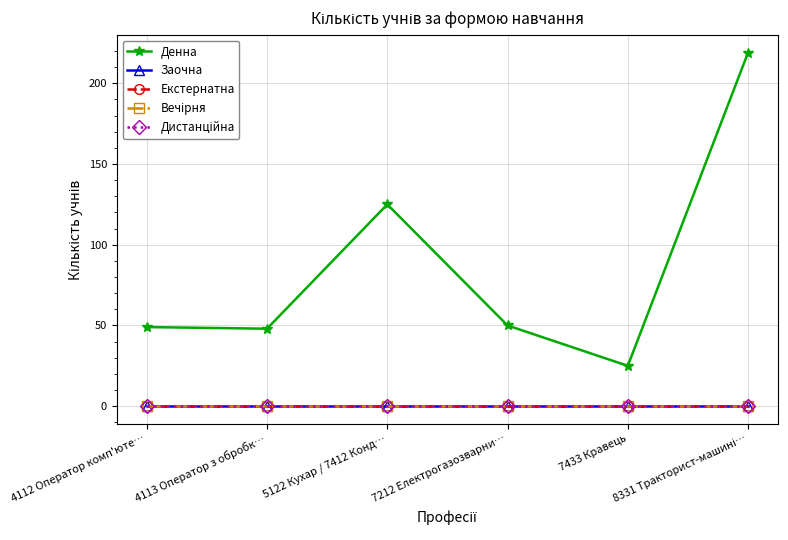

Between 4113 Оператор з обробк… and 8331 Тракторист-машині…, which series saw the biggest shift?

Денна